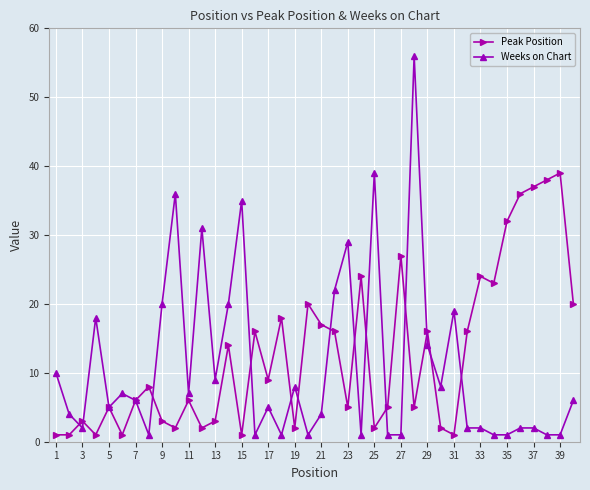

What is the value of the Weeks on Chart point at the 25th from the left?

39